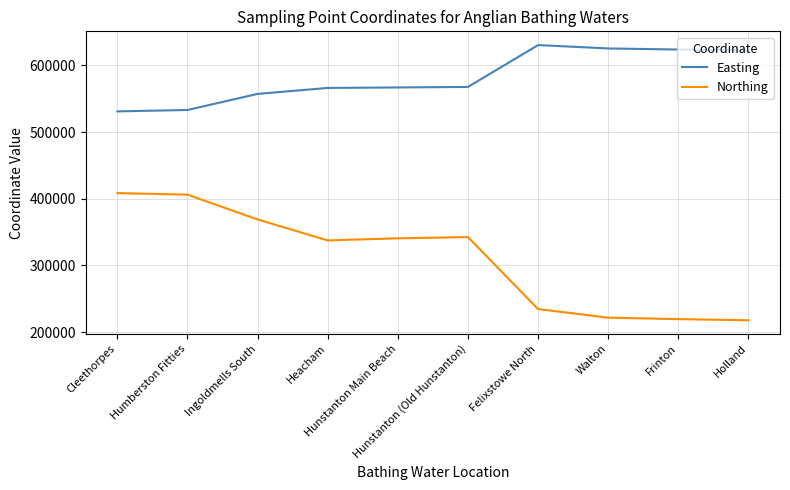

Which series has the largest total across all categories?

Easting